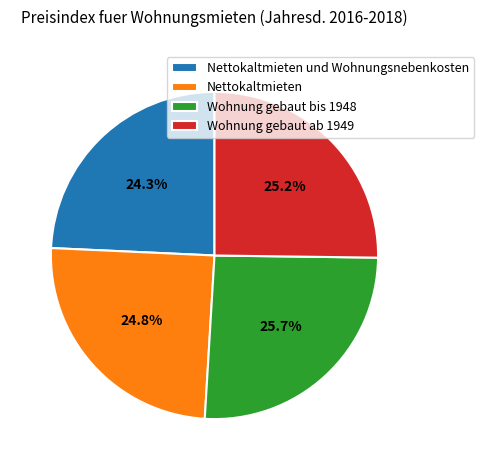

What percentage is NOT represented by Nettokaltmieten und Wohnungsnebenkosten?

75.7%